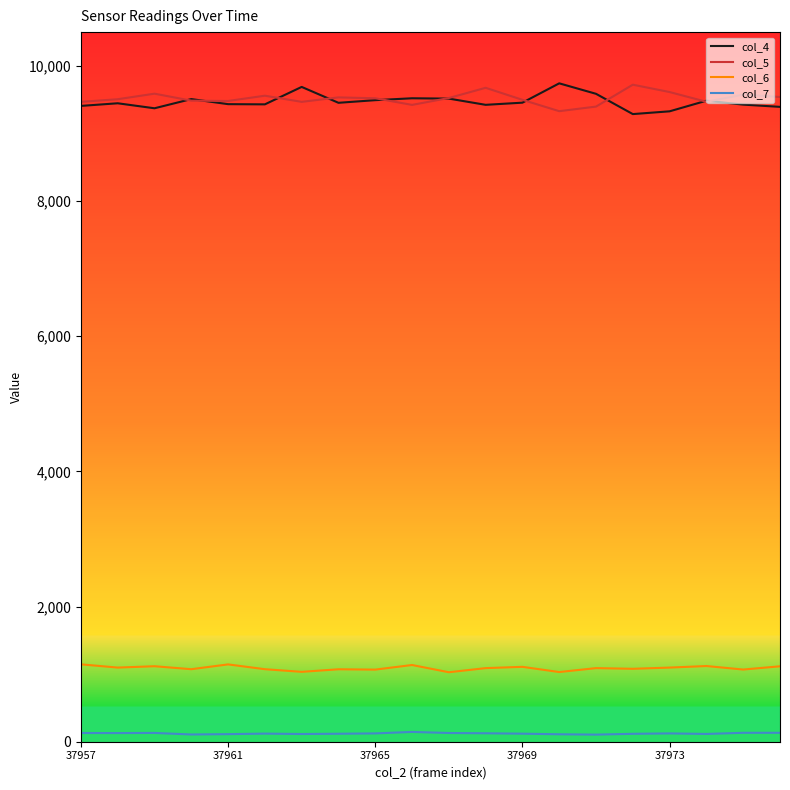

What is the maximum value shown in the chart?

9742